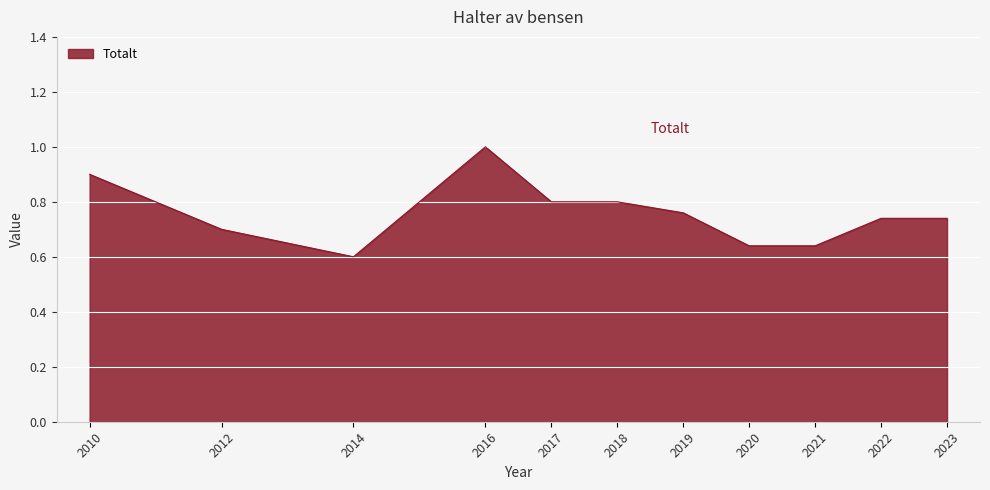

The chart shows a value of 1.0 at 2016. True or false?

True